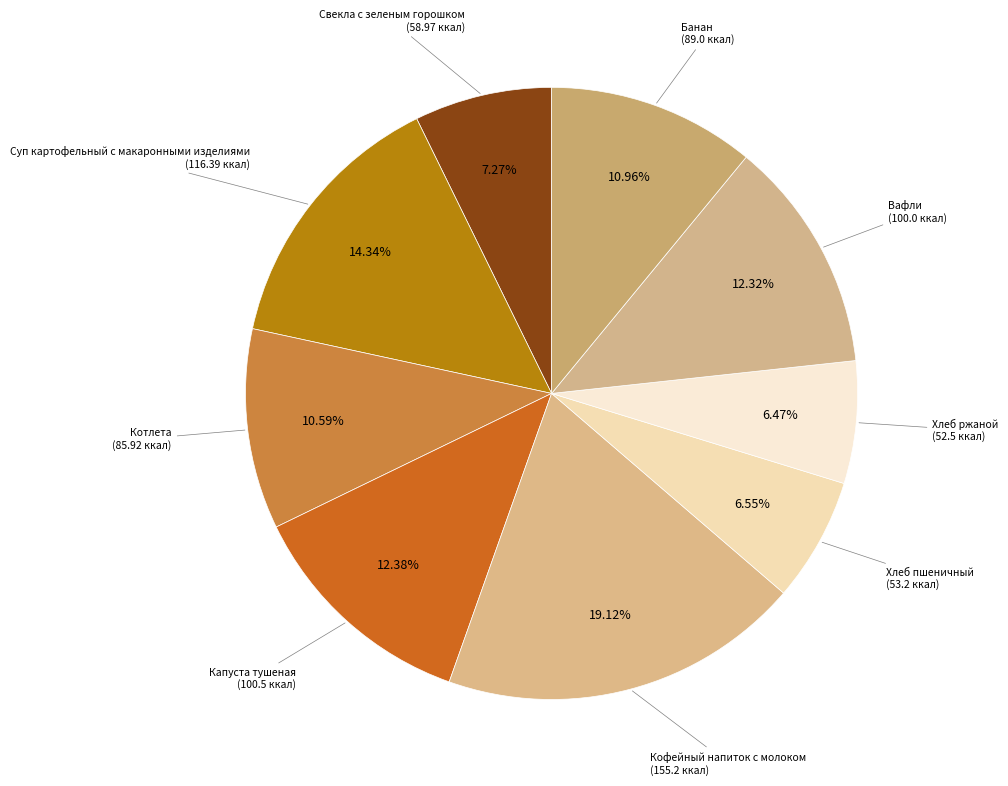

What is the smallest slice in the pie chart?

Хлеб ржаной